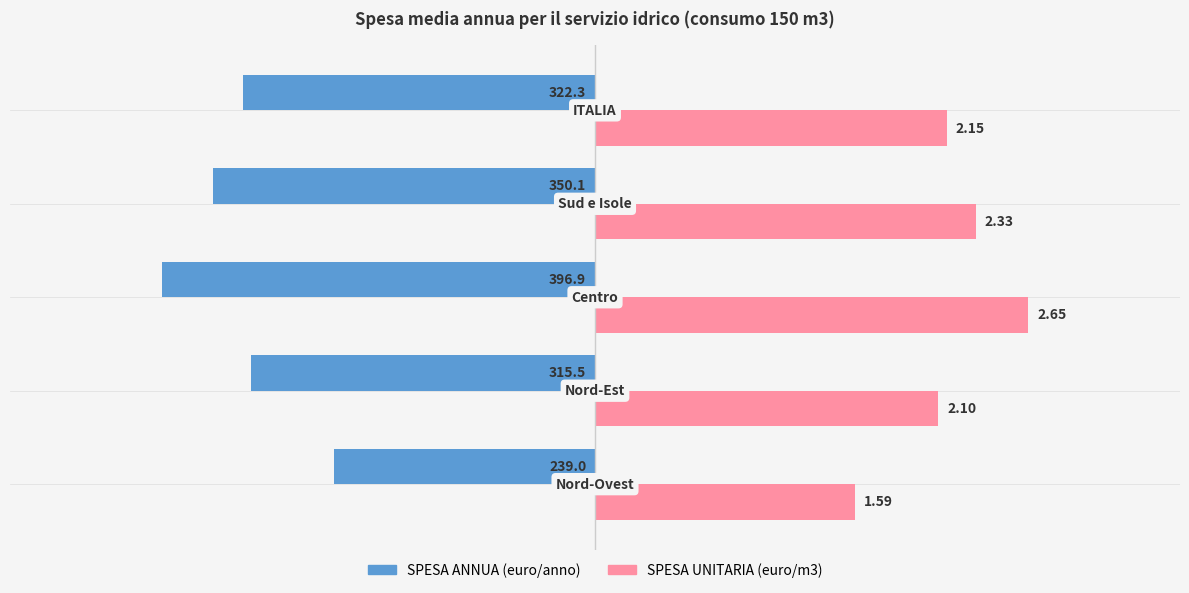

How many data points does each series have?

5